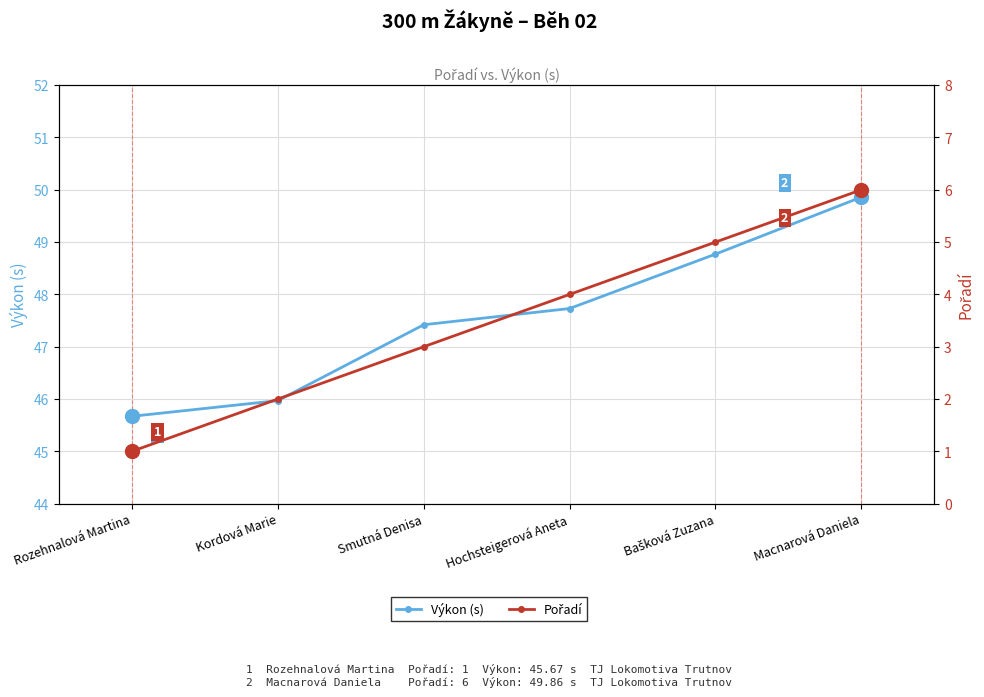

Which has a higher value, Kordová Marie or Smutná Denisa?

Smutná Denisa